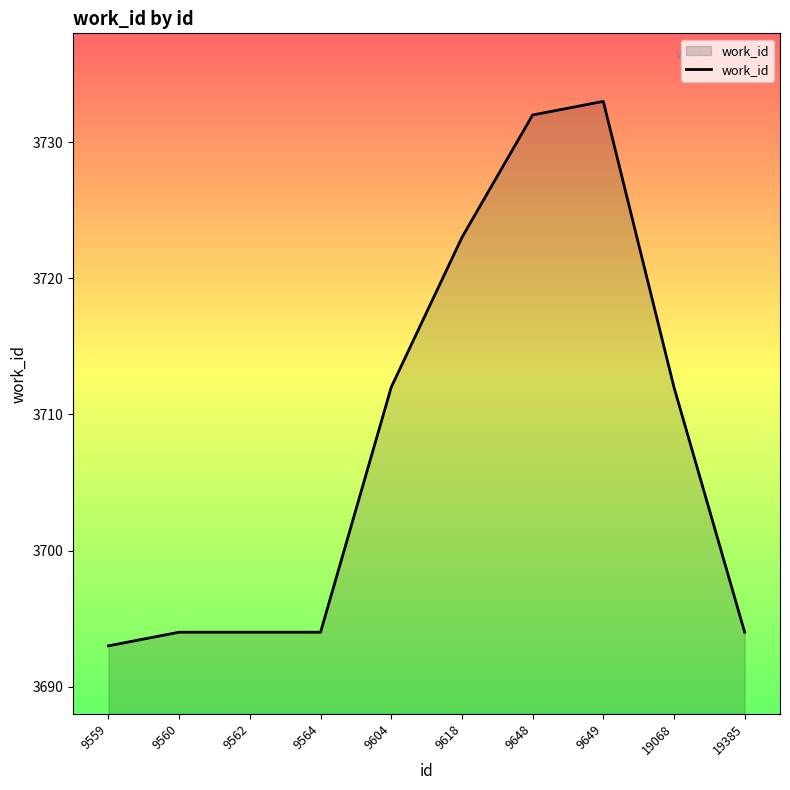

Approximately how many times larger is the value at 9559 compared to 9649?

1.0